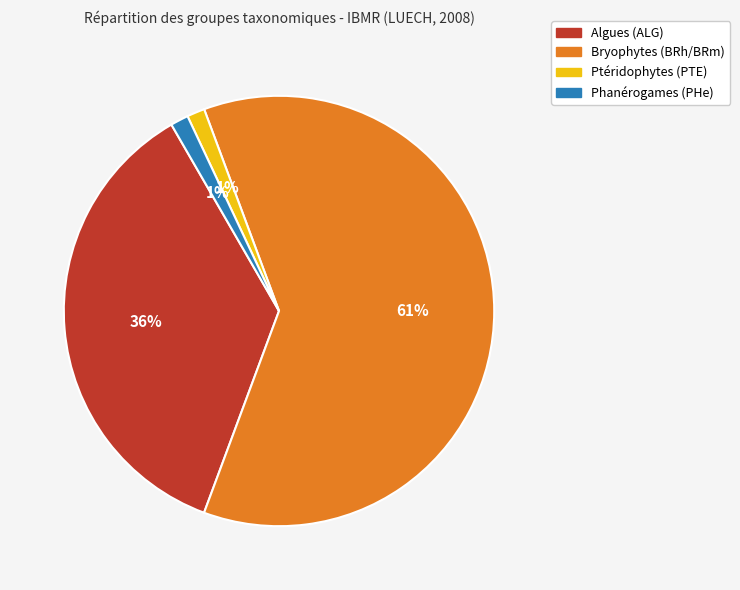

To the nearest percent, what percentage of the pie is Ptéridophytes (PTE)?

1%